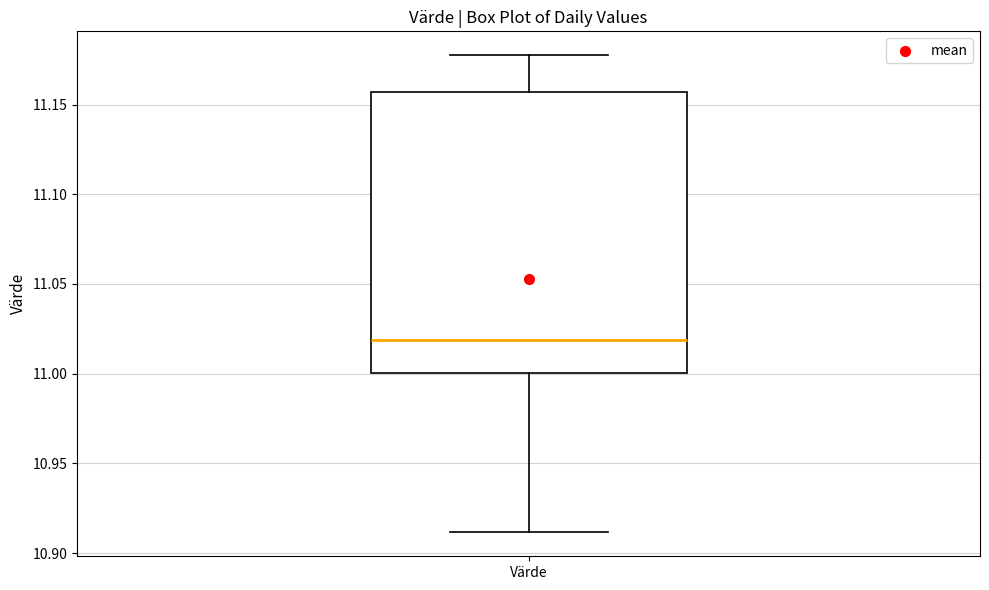

Transcribe this box plot: give where the median line is, the range the box spans, and where the two whiskers end, as read against the y-axis. The values are not printed on the chart, so give them approximately, as read against the axis.

median 11.020, box 11.000 to 11.155, whiskers 10.910 to 11.180